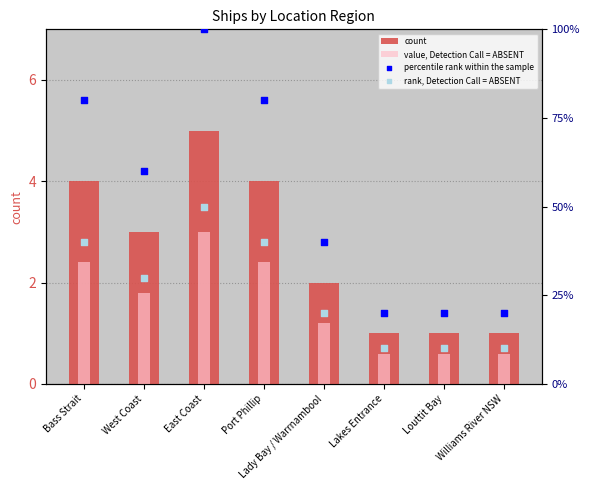

Which series has the widest spread of Y values?

percentile rank within the sample